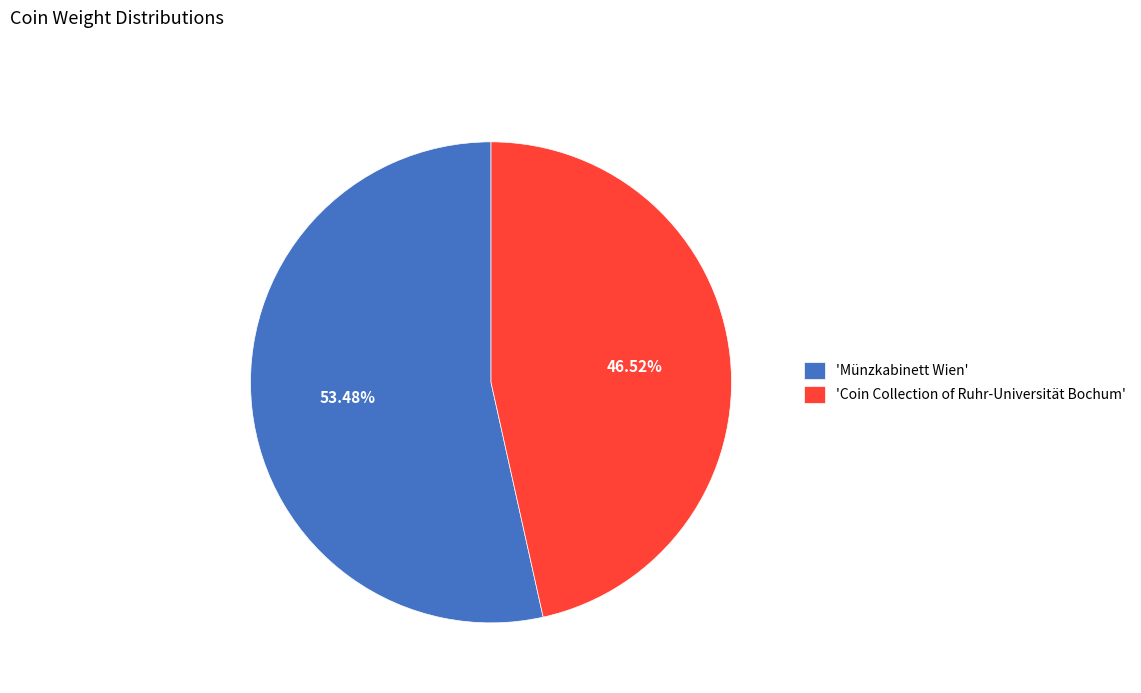

Is there any slice that represents more than half of the pie?

Yes